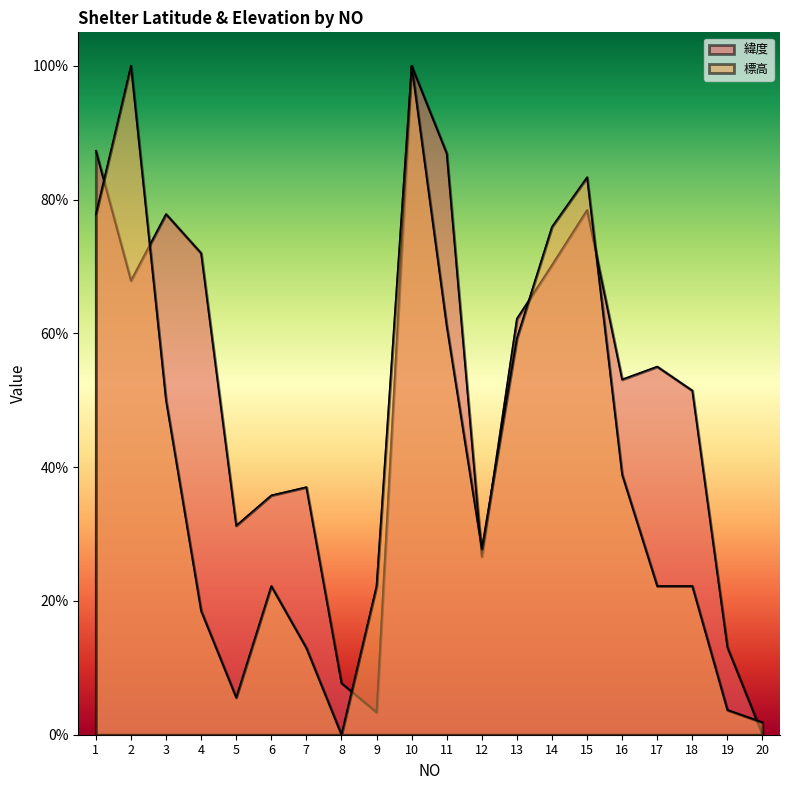

The value of 緯度 at 12 is 0.3. True or false?

True